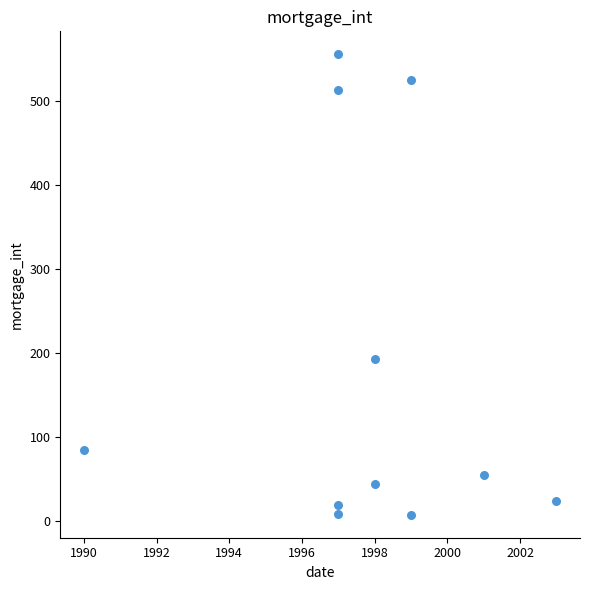

What Y value in the scatter plot is closest to 281?

193